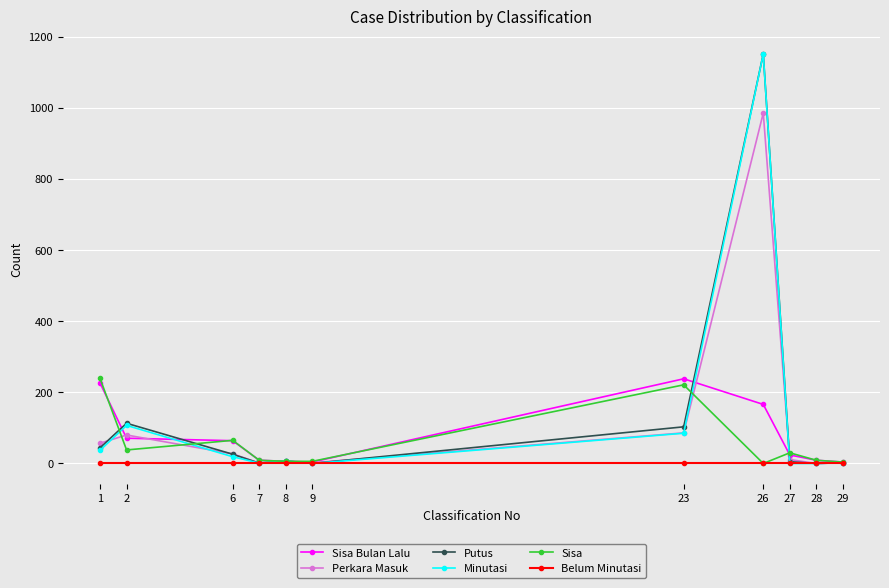

At which category does the chart reach its peak across all series?

26